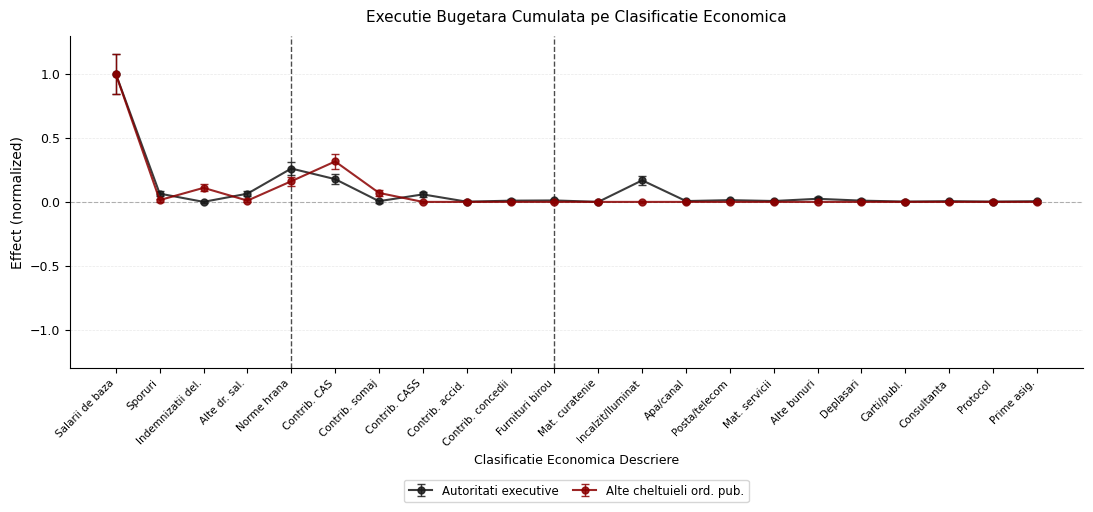

What is the highest value of the Alte cheltuieli ord. pub. series?

1.0